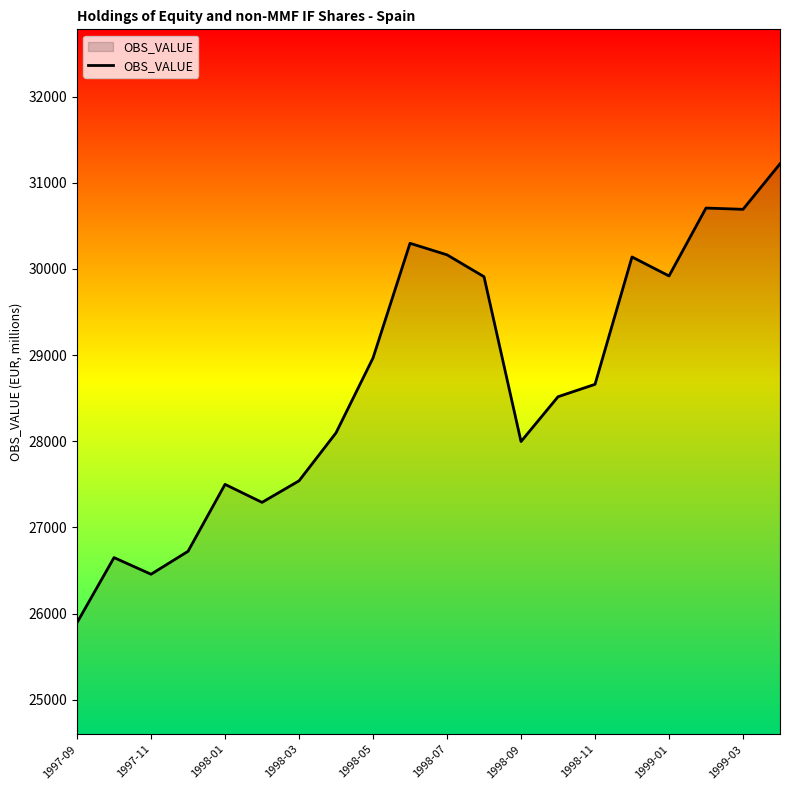

What is the difference between the maximum and minimum values?

5325